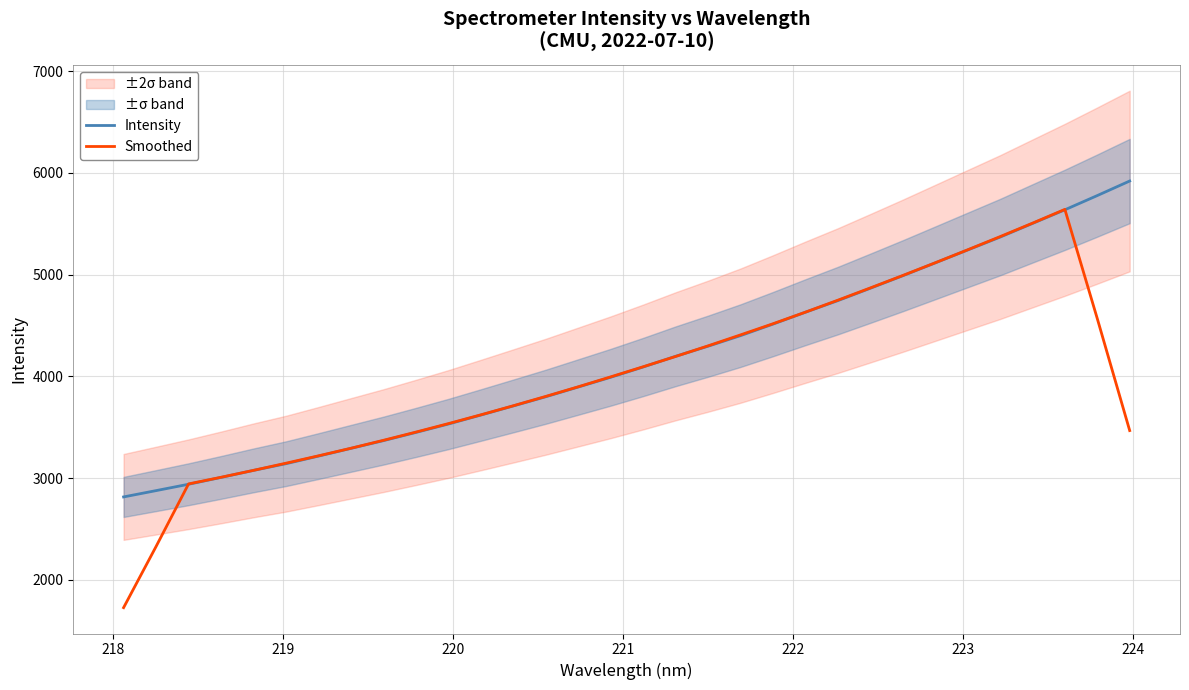

What is the lowest value of the Intensity series?

2814.4